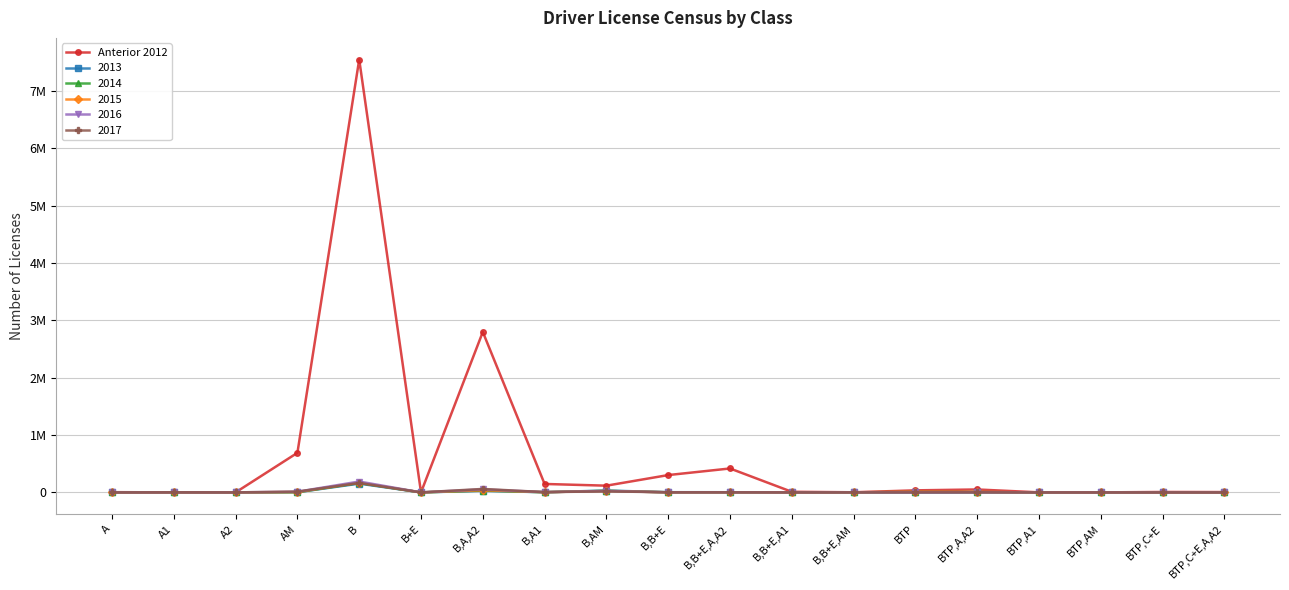

What is the label of the 17th point from the right?

A2